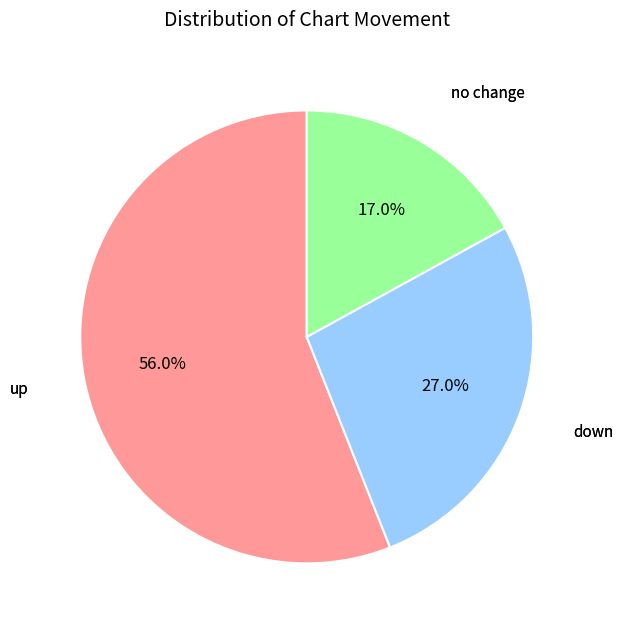

Count the number of slices in the pie.

3